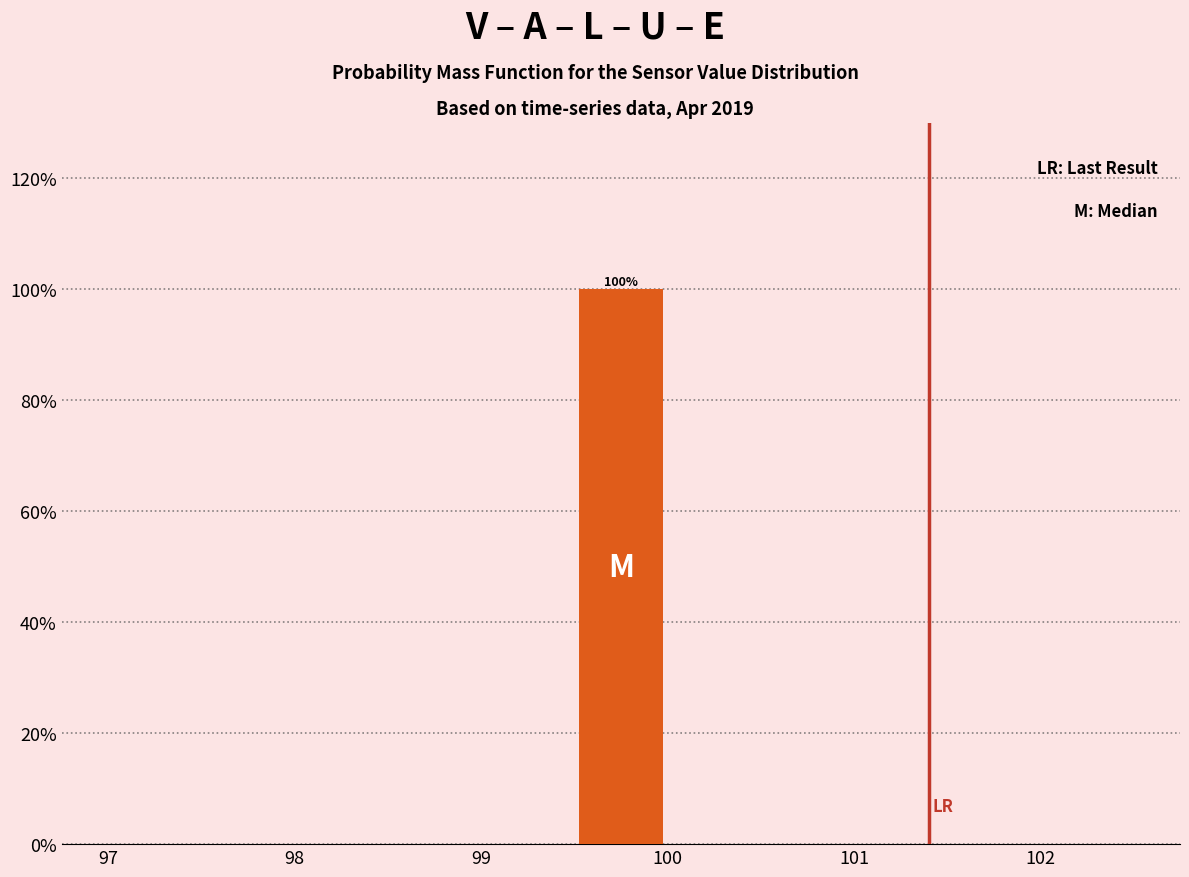

Over which range of the x-axis is the bar tallest?

99.5 to 100.0